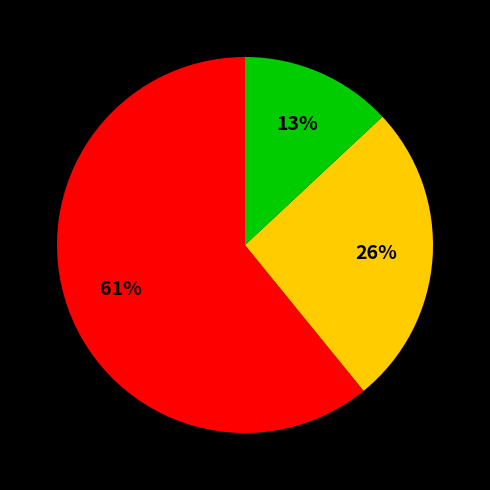

Is there any slice that represents more than half of the pie?

Yes